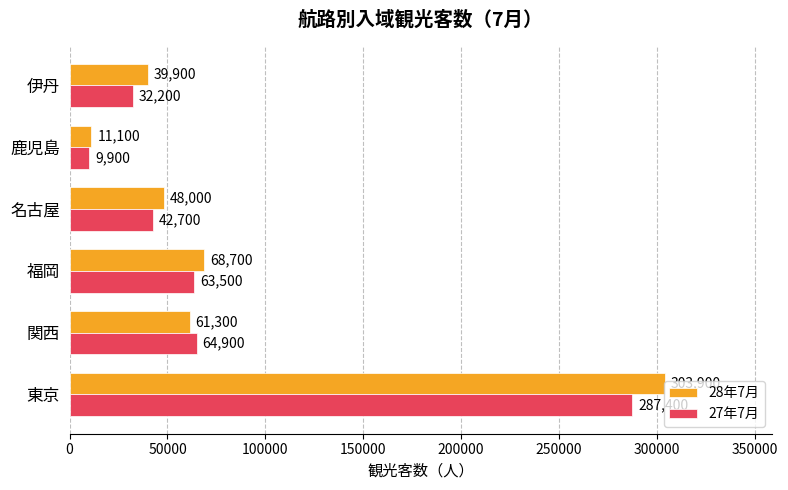

Which series has the largest total across all categories?

28年7月